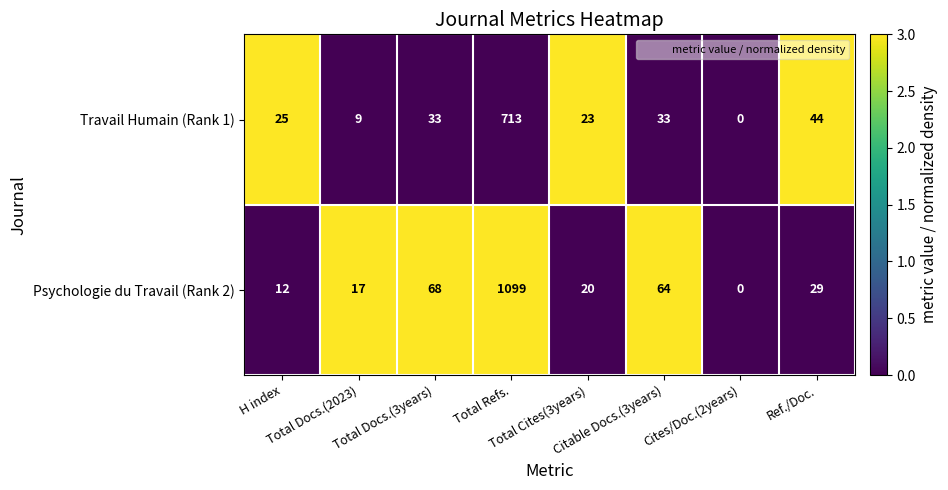

At how many categories does at least one series exceed 2?

7